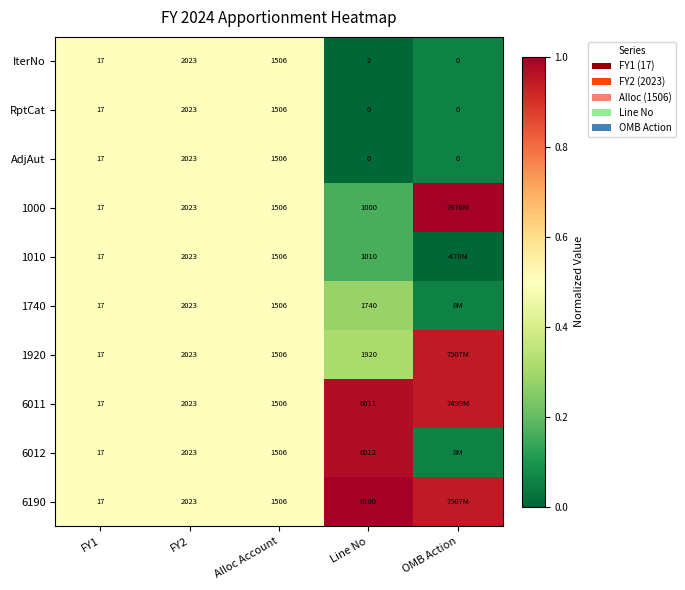

At how many categories does at least one series exceed 0?

5